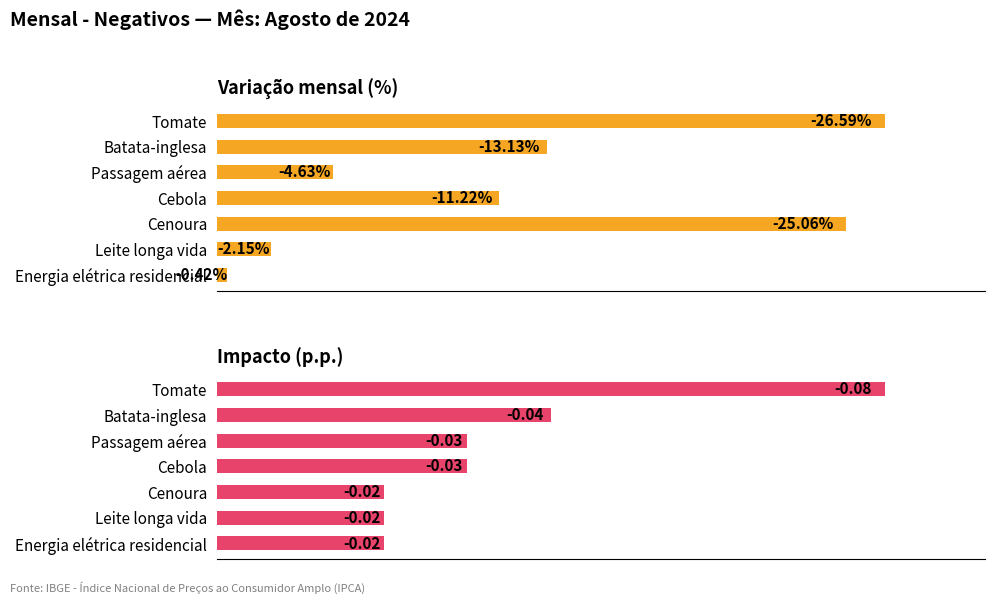

Is the value of Variação mensal (%) at 25 greater than the value of Impacto (p.p.) at 10?

Yes